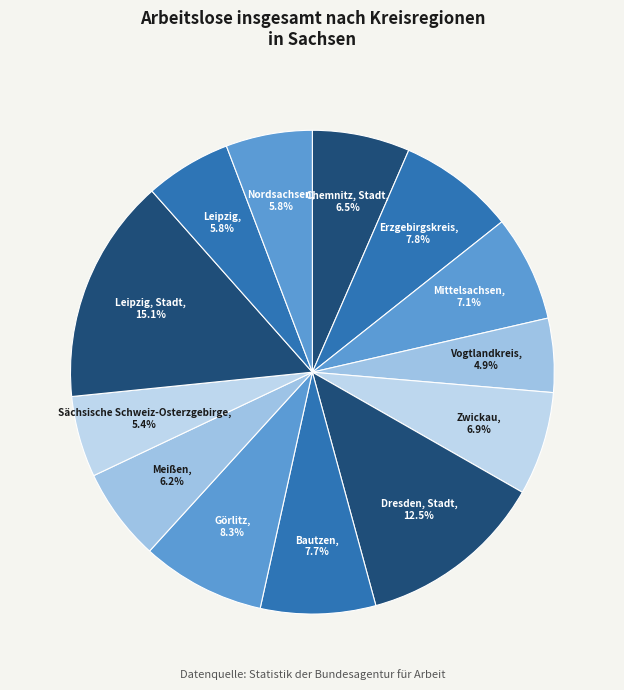

How many segments does this pie chart have?

13